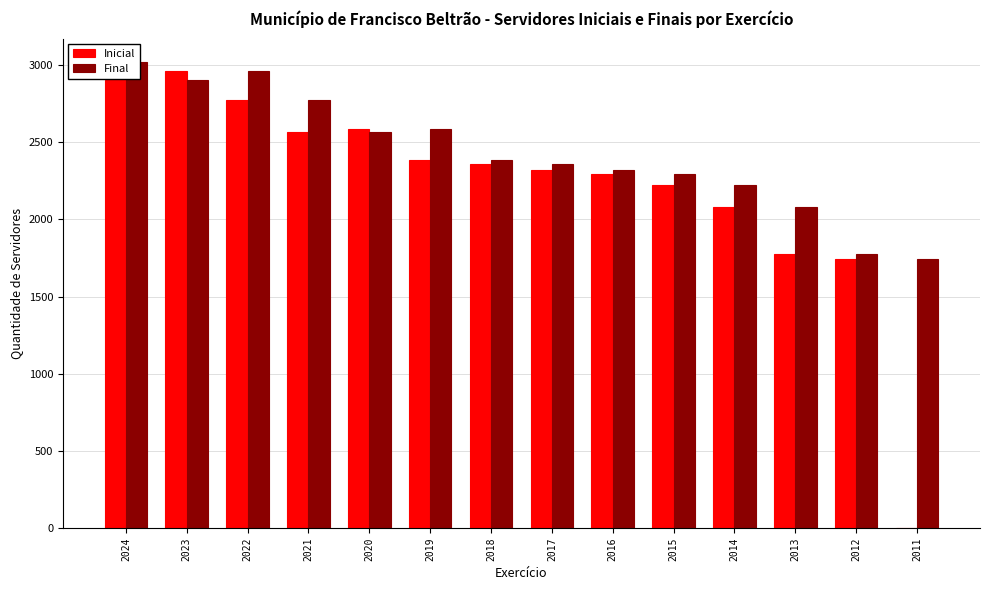

How many groups of bars are there?

14